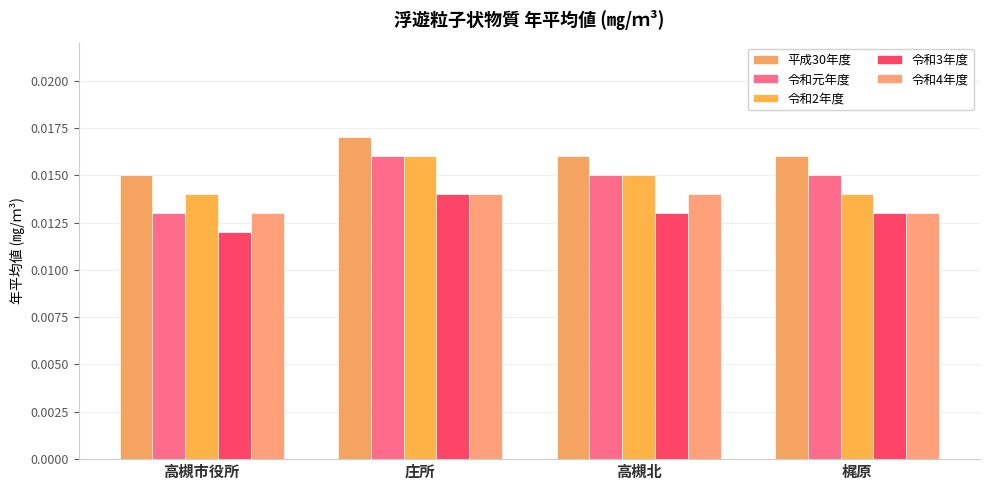

At which label is 令和3年度 closest to 0?

高槻市役所